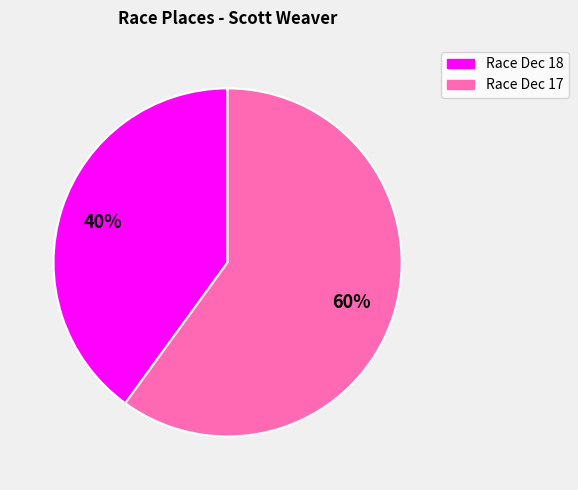

Does any single category account for the majority?

Yes